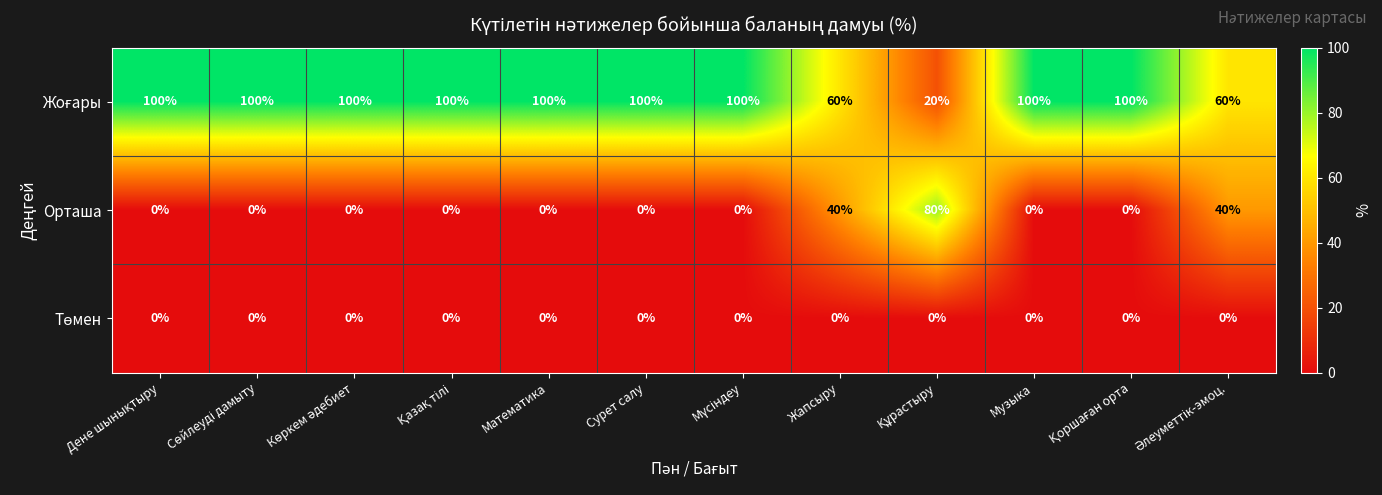

True or false: Орташа has a value of 47 at Музыка.

False